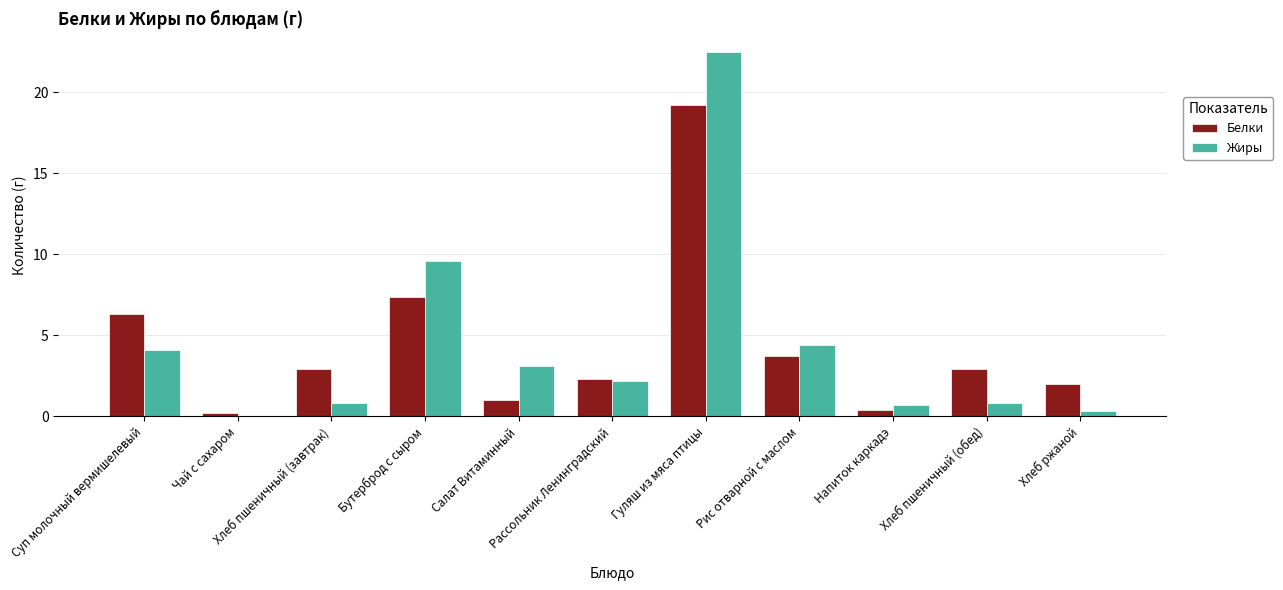

What is the sum of all Белки values?

48.2